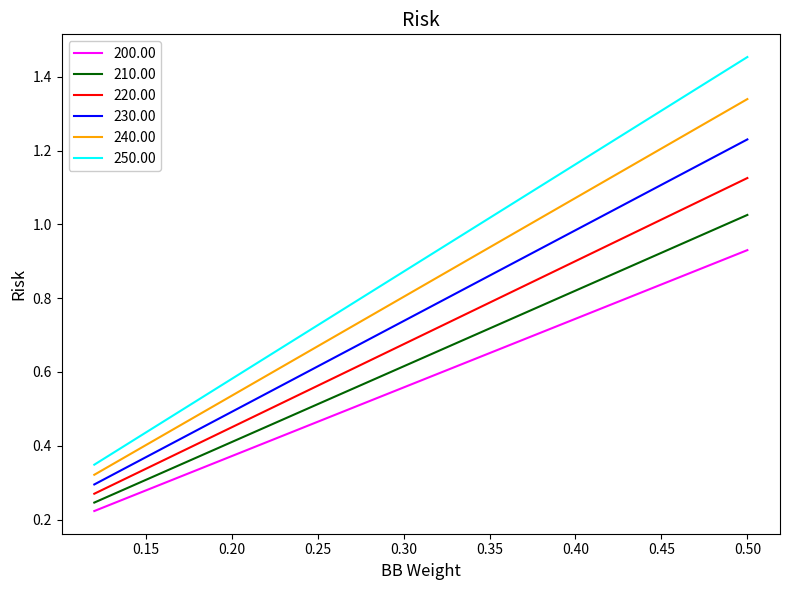

Which series has the largest total across all categories?

250.00